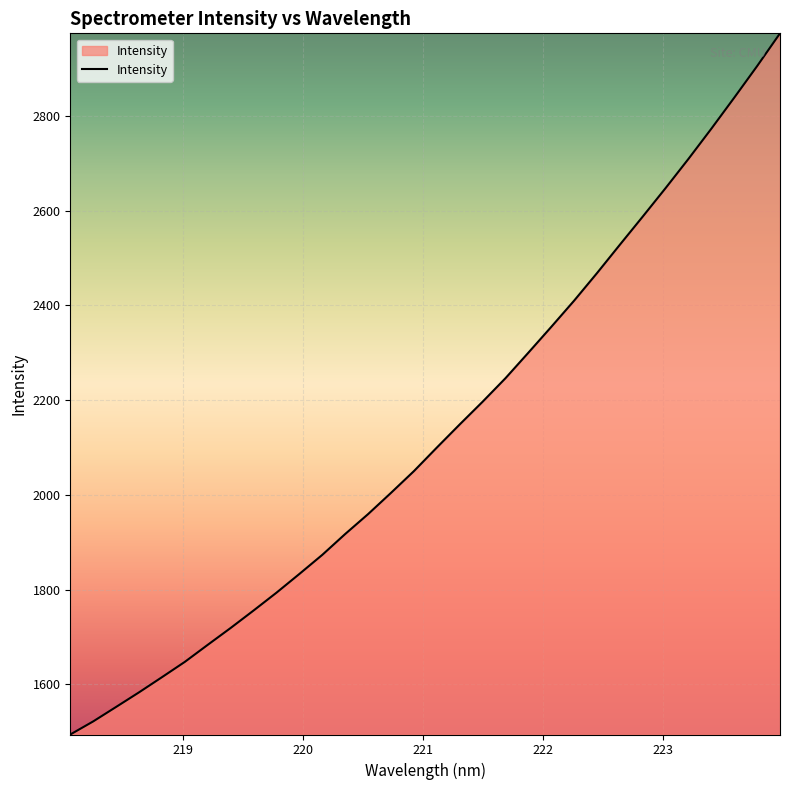

What is the difference between the maximum and minimum values?

1480.4